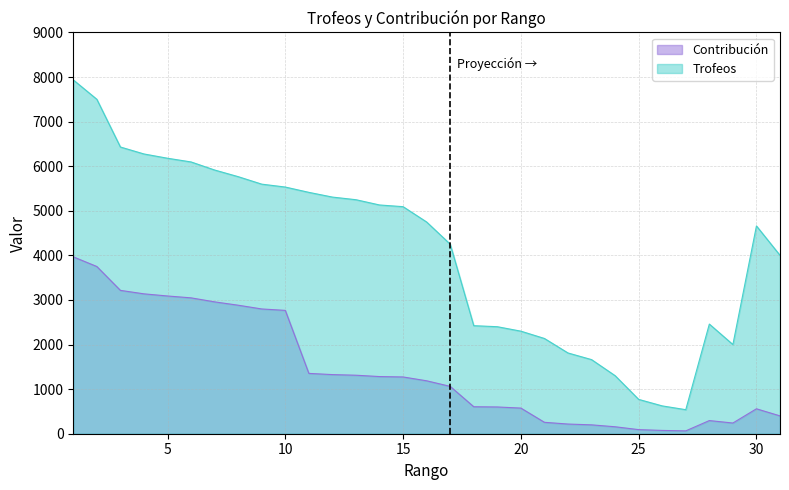

True or false: Contribución has more than 0 points higher than both neighbors.

True